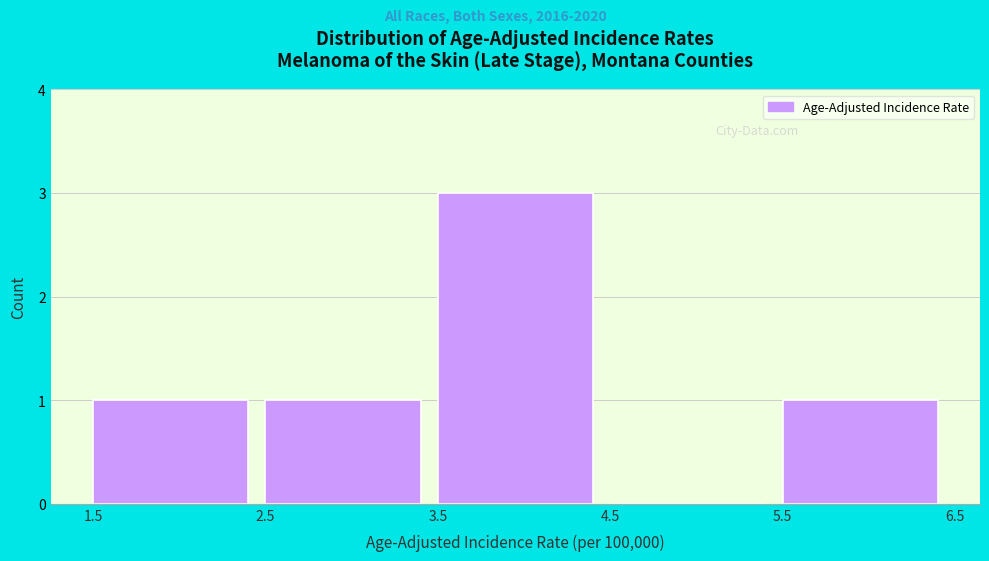

Reading left to right, list every bar in this chart as the range it spans on the x-axis followed by its height. The values are not printed on the chart, so give them approximately, as read against the axis.

1.5 to 2.5: 1
2.5 to 3.5: 1
3.5 to 4.5: 3
4.5 to 5.5: 0
5.5 to 6.5: 1